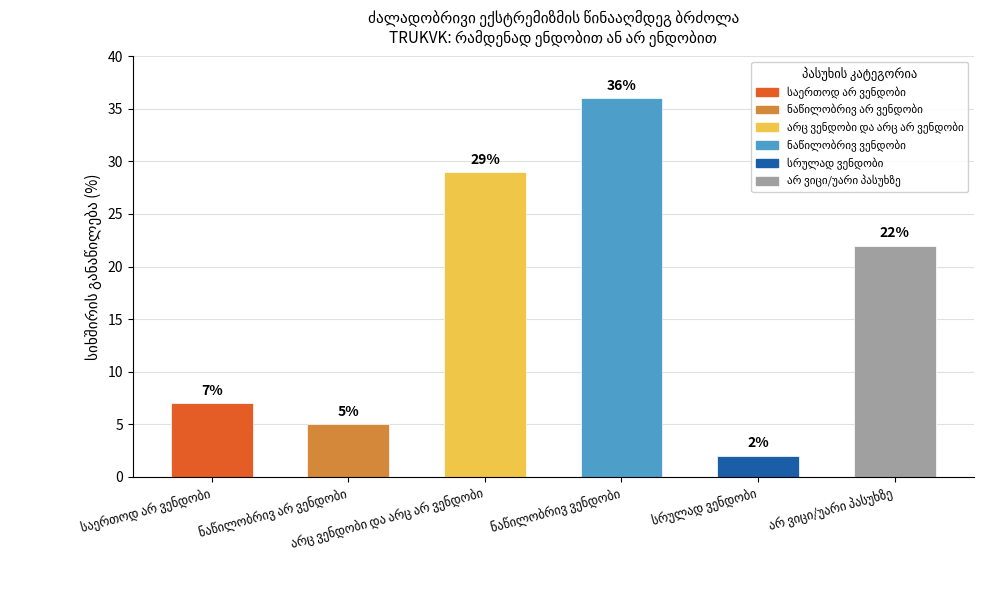

What is the value of the 3rd bar from the left?

29